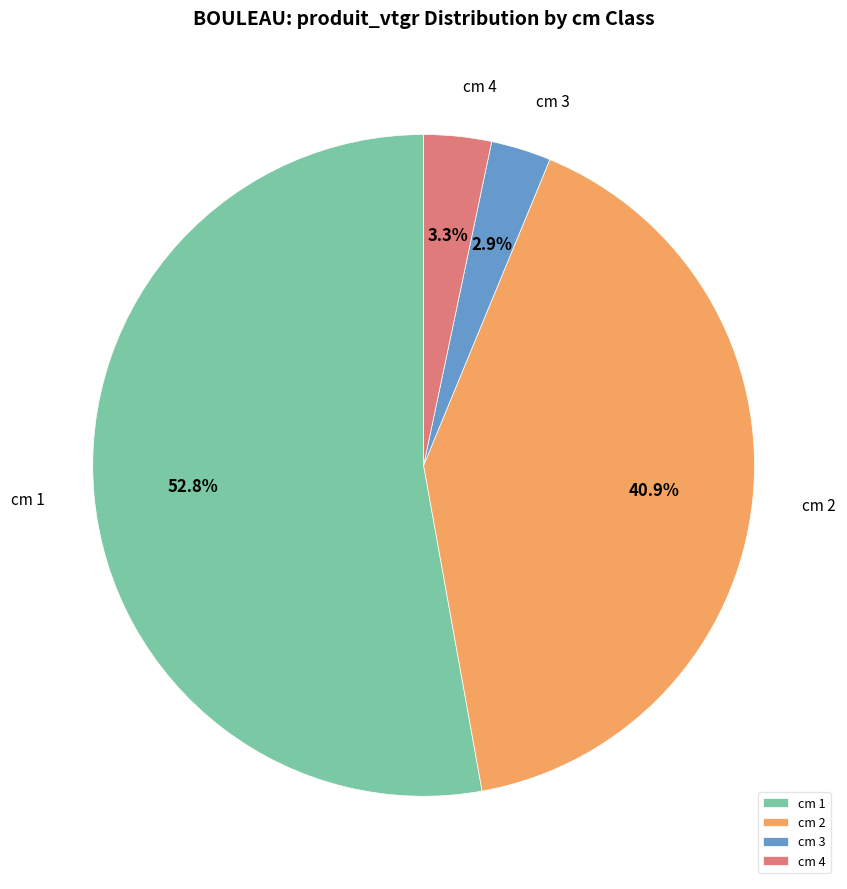

Combined, do cm 2 and cm 3 account for over 50%?

No